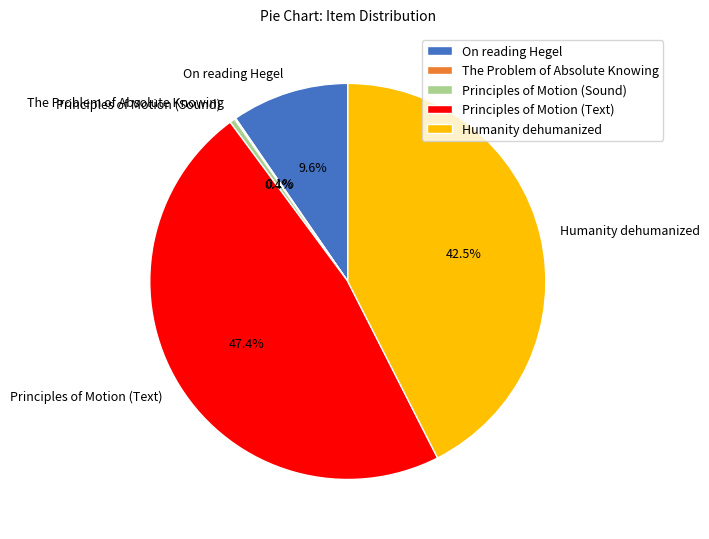

How much of the chart is everything except On reading Hegel?

90.4%